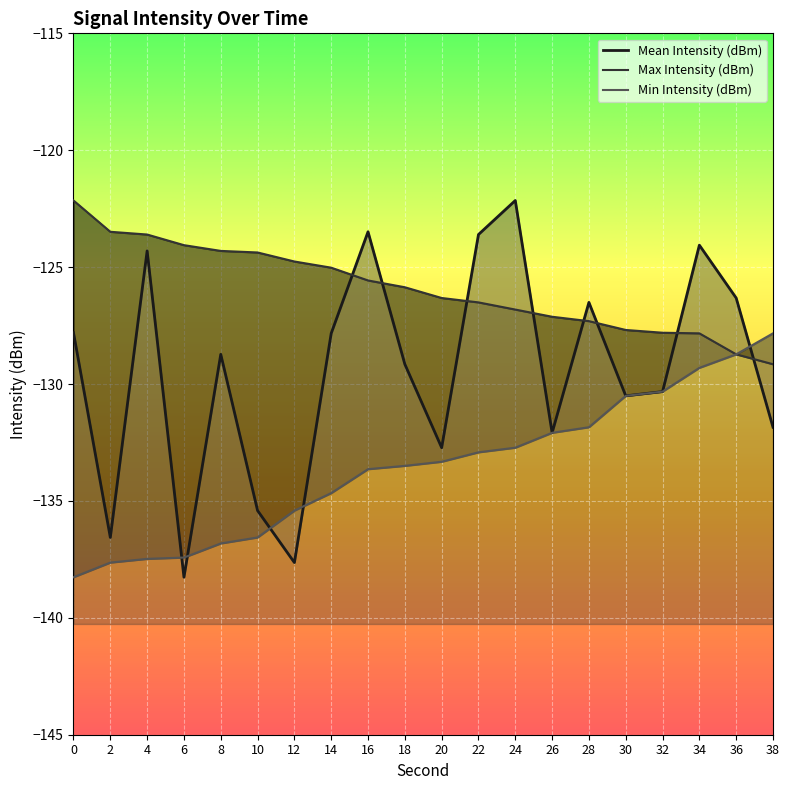

What is the spread (max minus min) of values at 28?

5.3